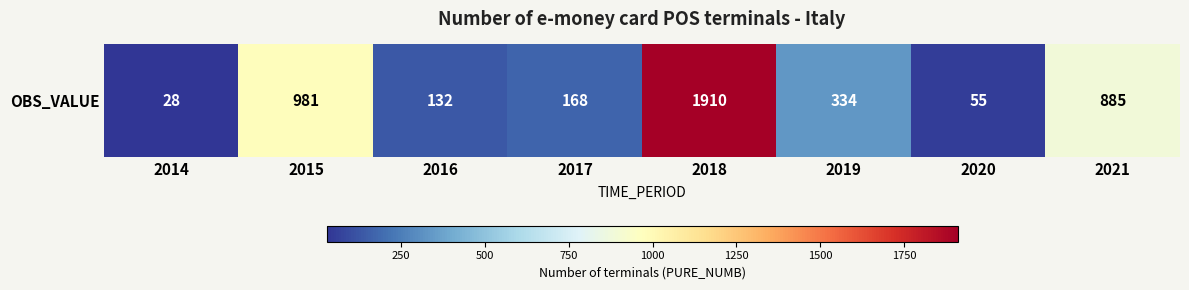

The value at 2014 is 28. True or false?

True